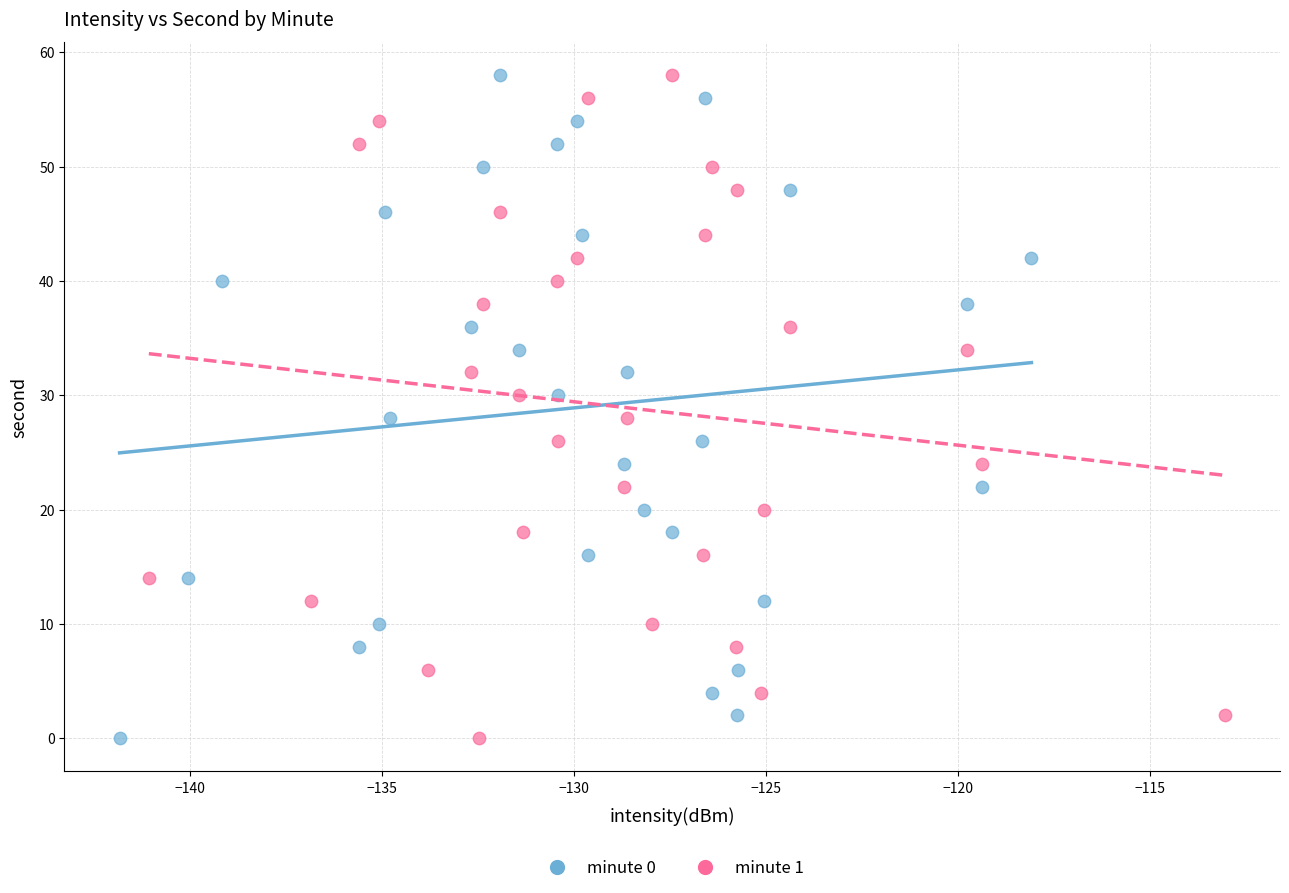

What are all the series names shown in the legend?

minute 0, minute 1